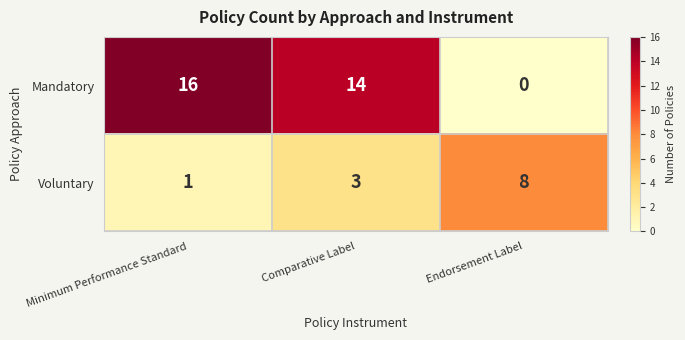

How many distinct data groups are displayed?

2